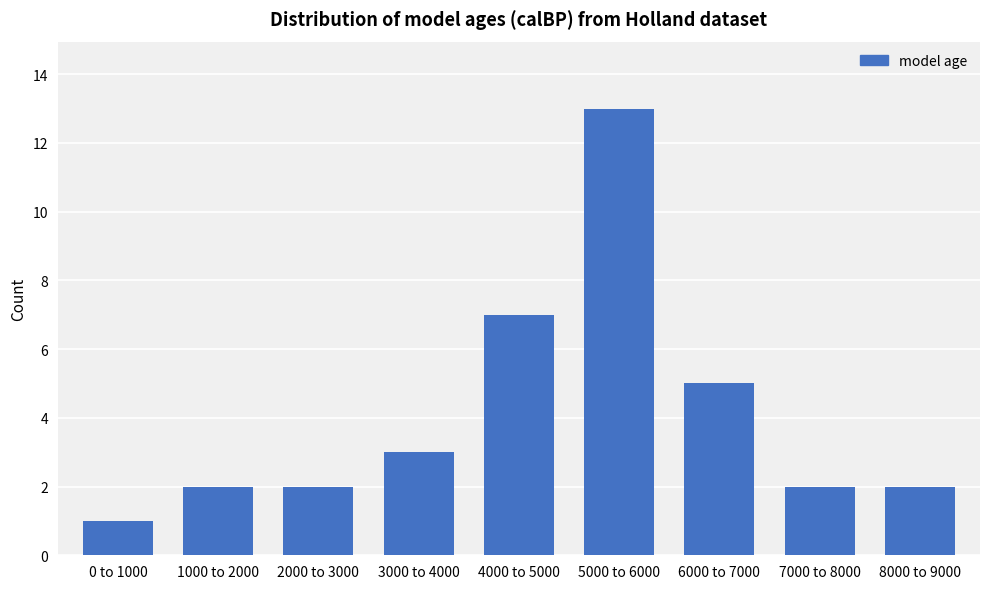

True or false: the data shows 1 at 1000 to 2000.

False